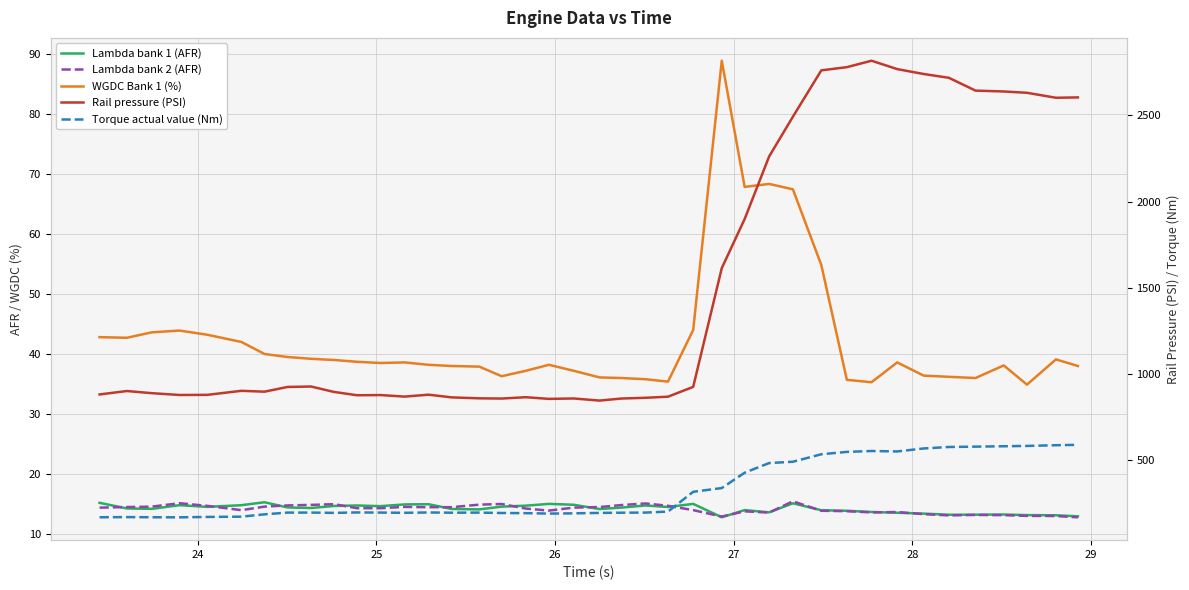

How many data points in WGDC Bank 1 (%) are less than 38?

14